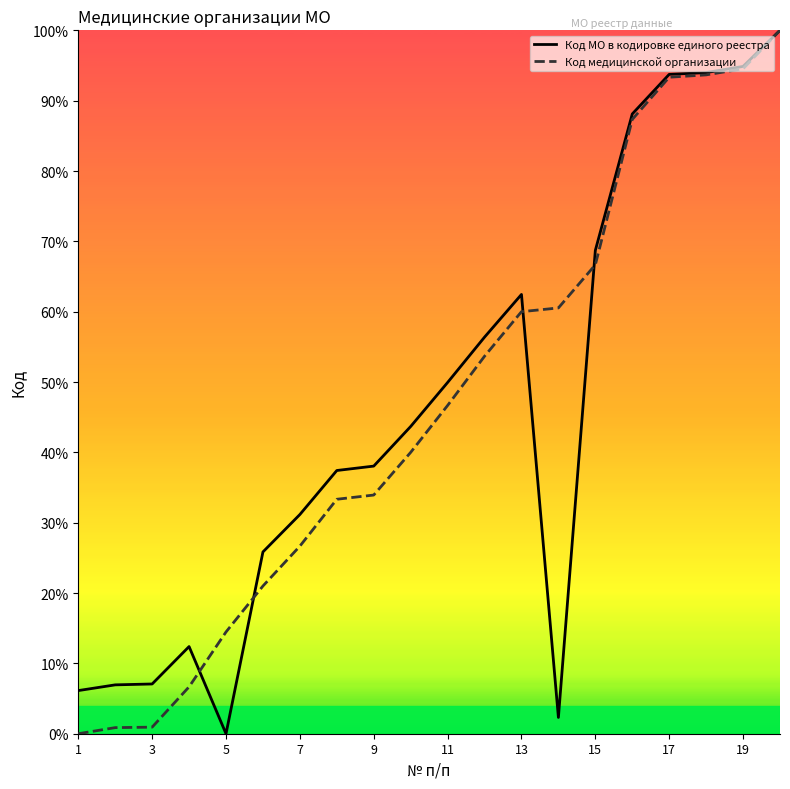

What is the highest value of the Код медицинской организации series?

1.0